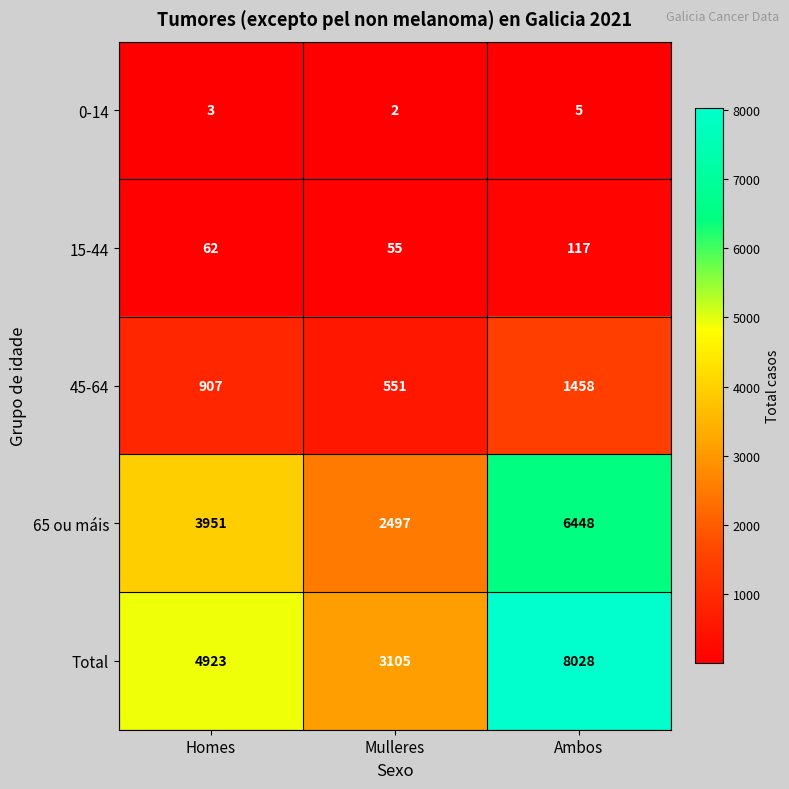

What is the maximum value shown in the chart?

8028